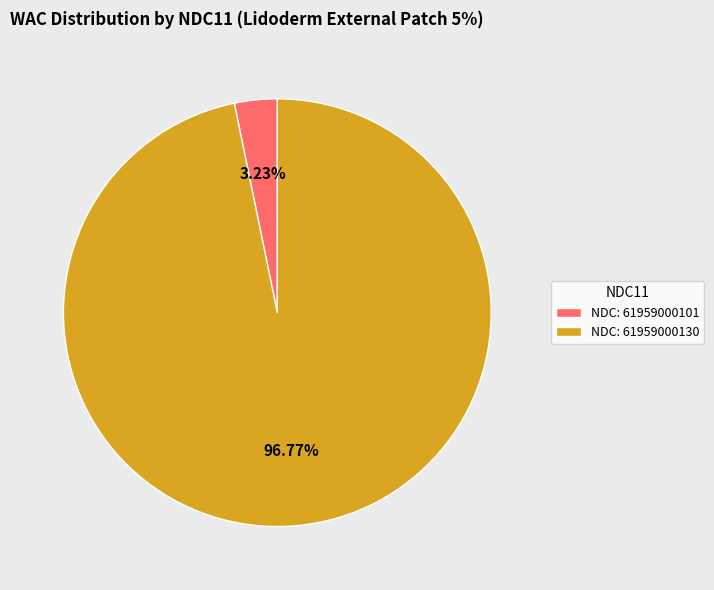

Rank the categories by value from highest to lowest.

NDC: 61959000130, NDC: 61959000101